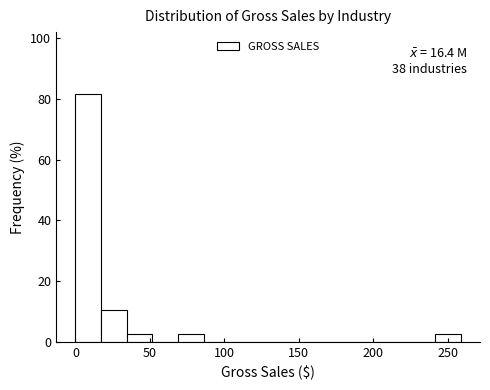

Read against the x-axis, roughly where is the centre of the tallest bar?

10